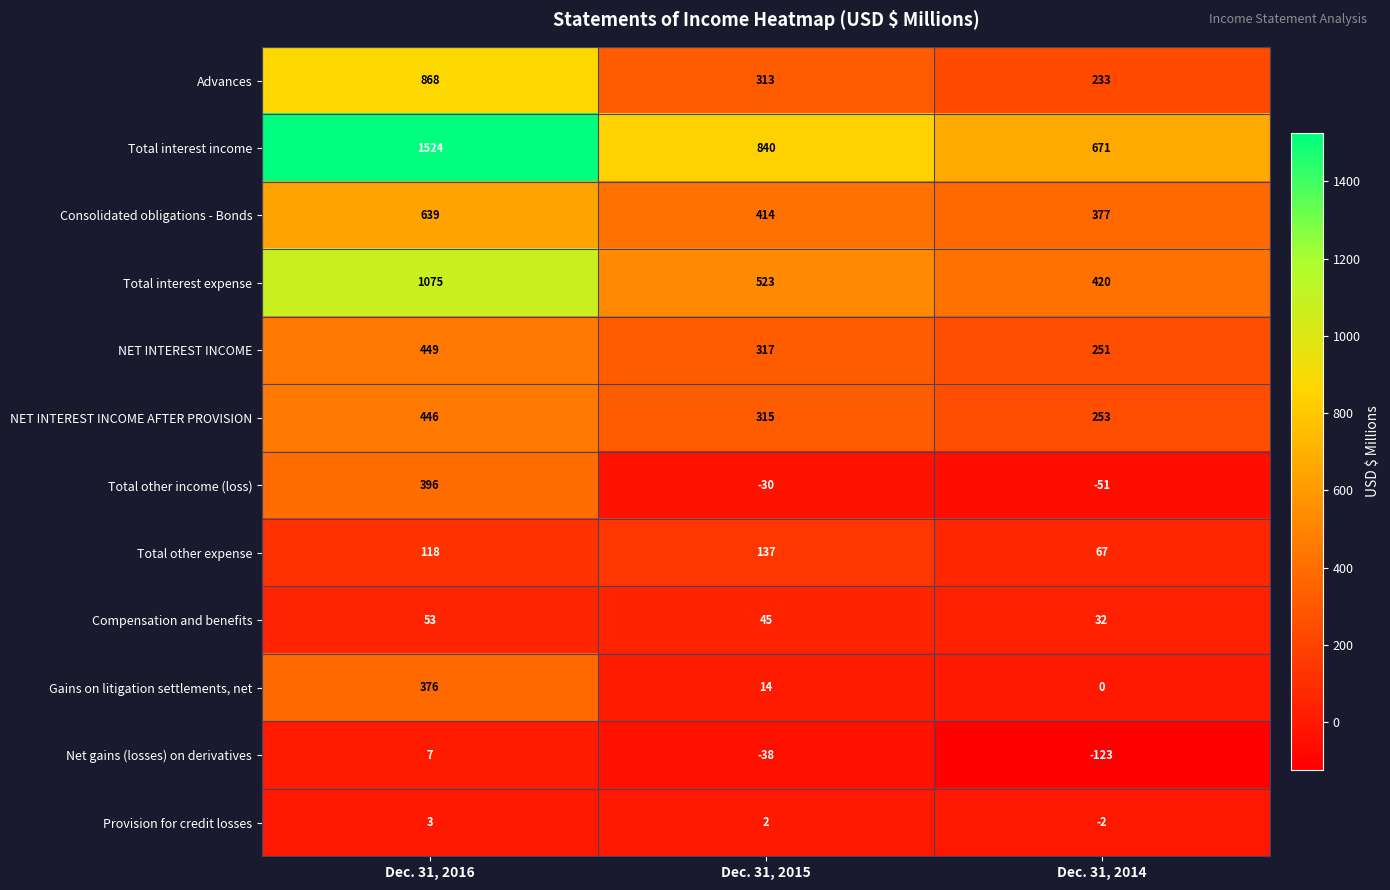

What is the spread (max minus min) of values at Dec. 31, 2014?

794